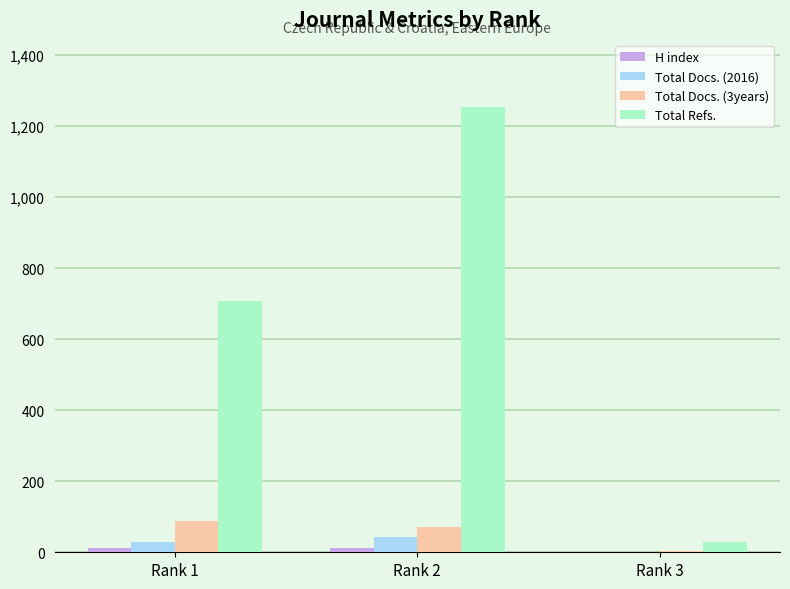

What is the sum of all Total Docs. (2016) values?

71